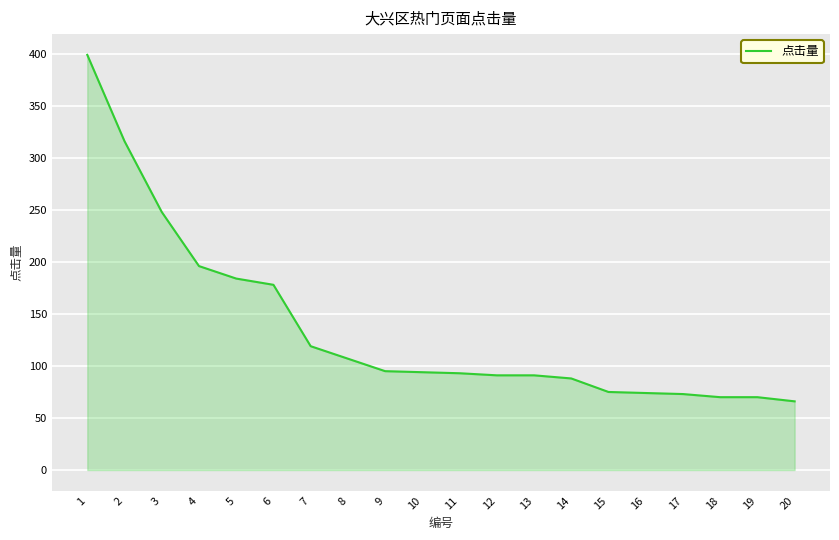

How many lines are shown in the chart?

1